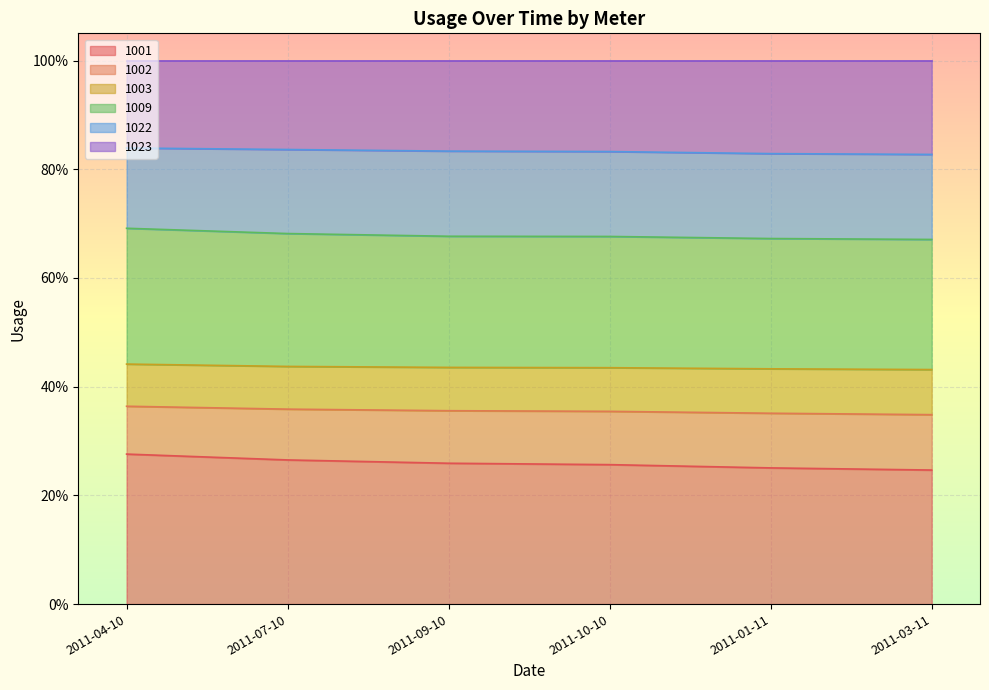

True or false: 1003 and 1002 cross at least once.

False